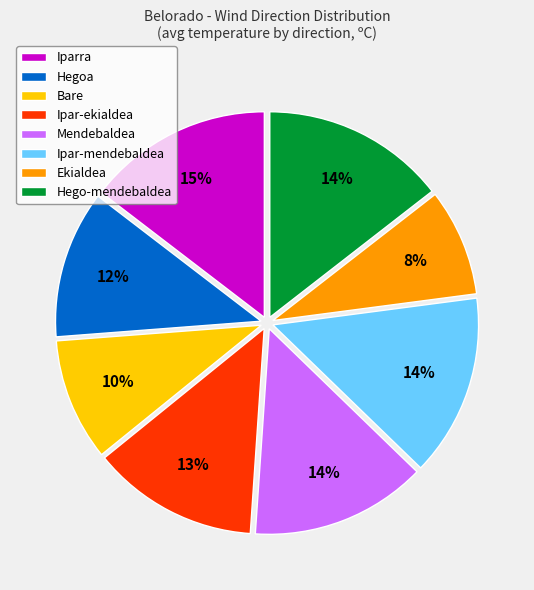

True or false: Ipar-ekialdea accounts for 13% of the total.

True